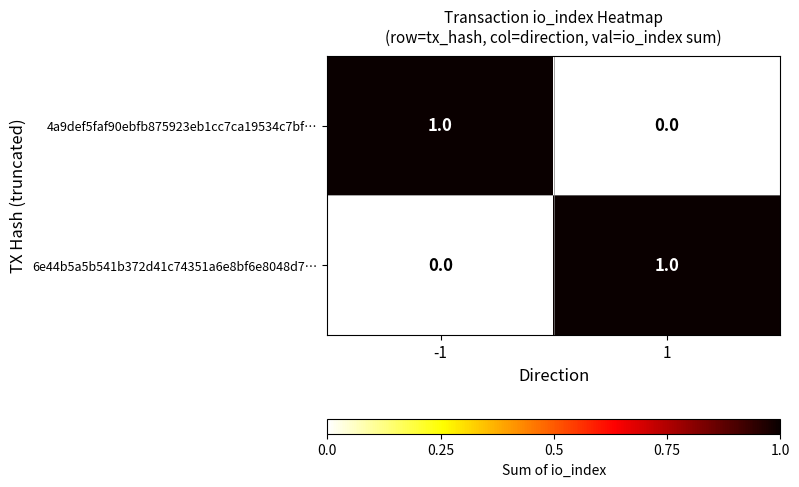

True or false: 6e44b5a5b541b372d41c74351a6e8bf6e8048d7… has a value of 0 at -1.

True